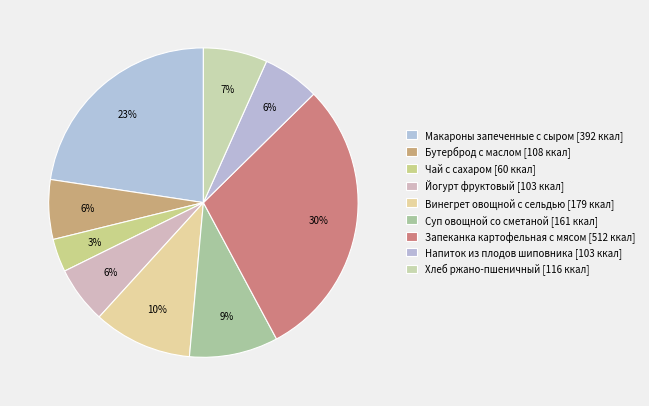

Count the number of slices in the pie.

9